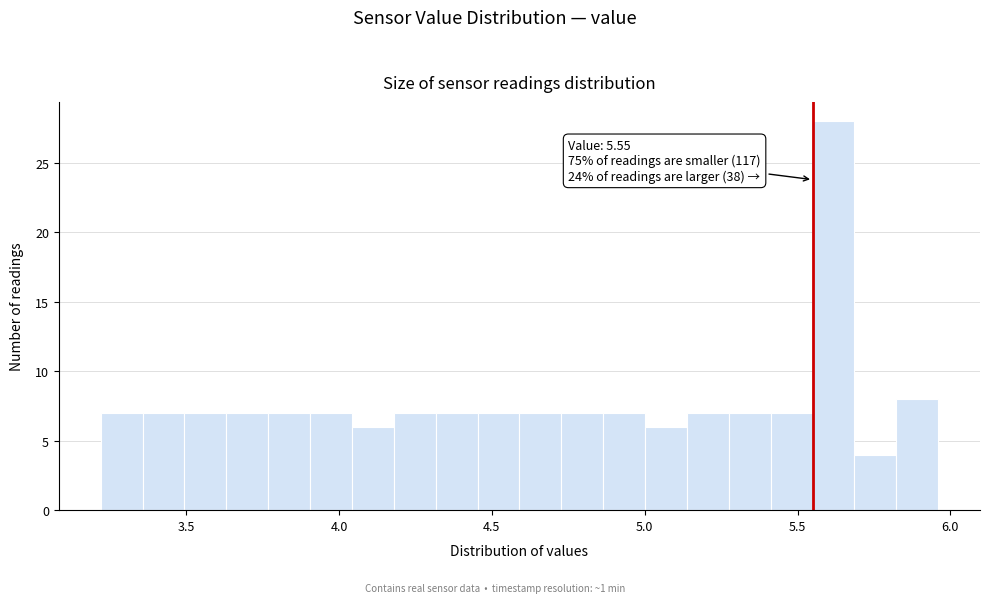

Around what value on the x-axis is the tallest bar? Give the approximate position of its centre, as read against the axis.

5.60